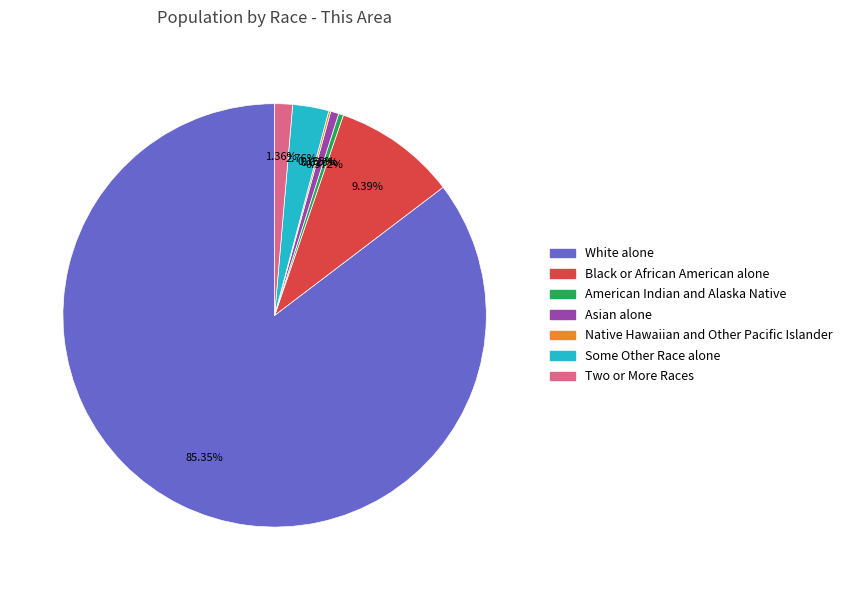

To the nearest percent, what is the average slice percentage?

14%